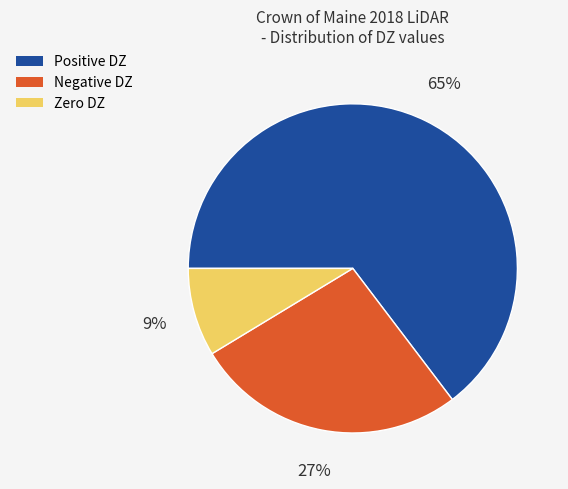

To the nearest percent, what is the average slice percentage?

33%